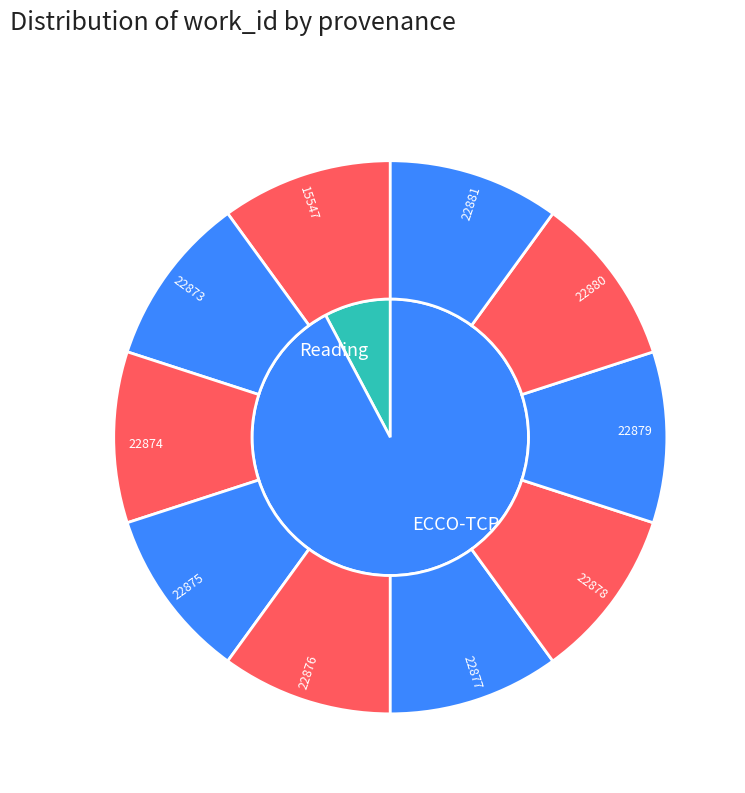

To the nearest percent, what percentage of the pie is 22873?

10%